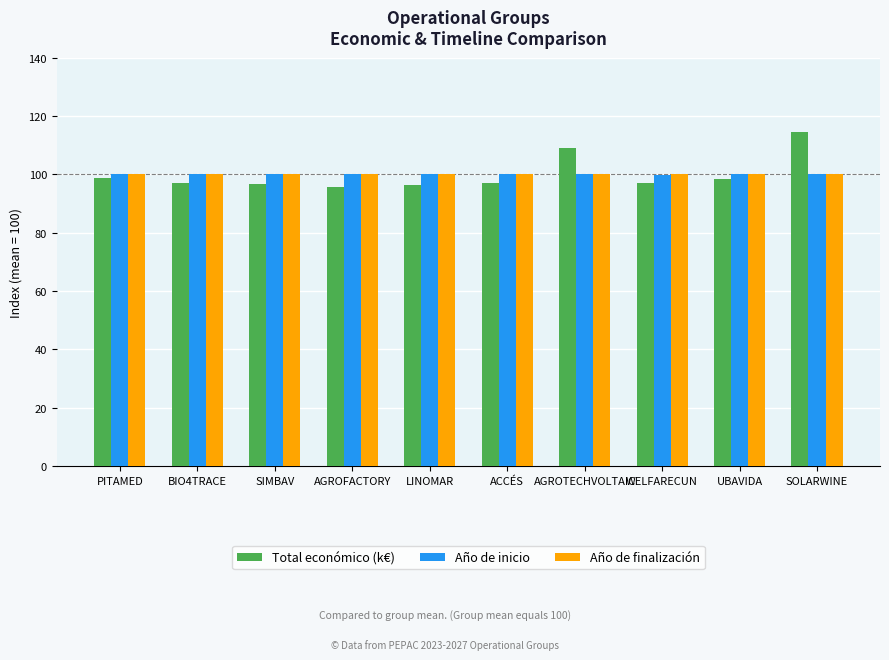

What is the minimum value shown in the chart?

95.5